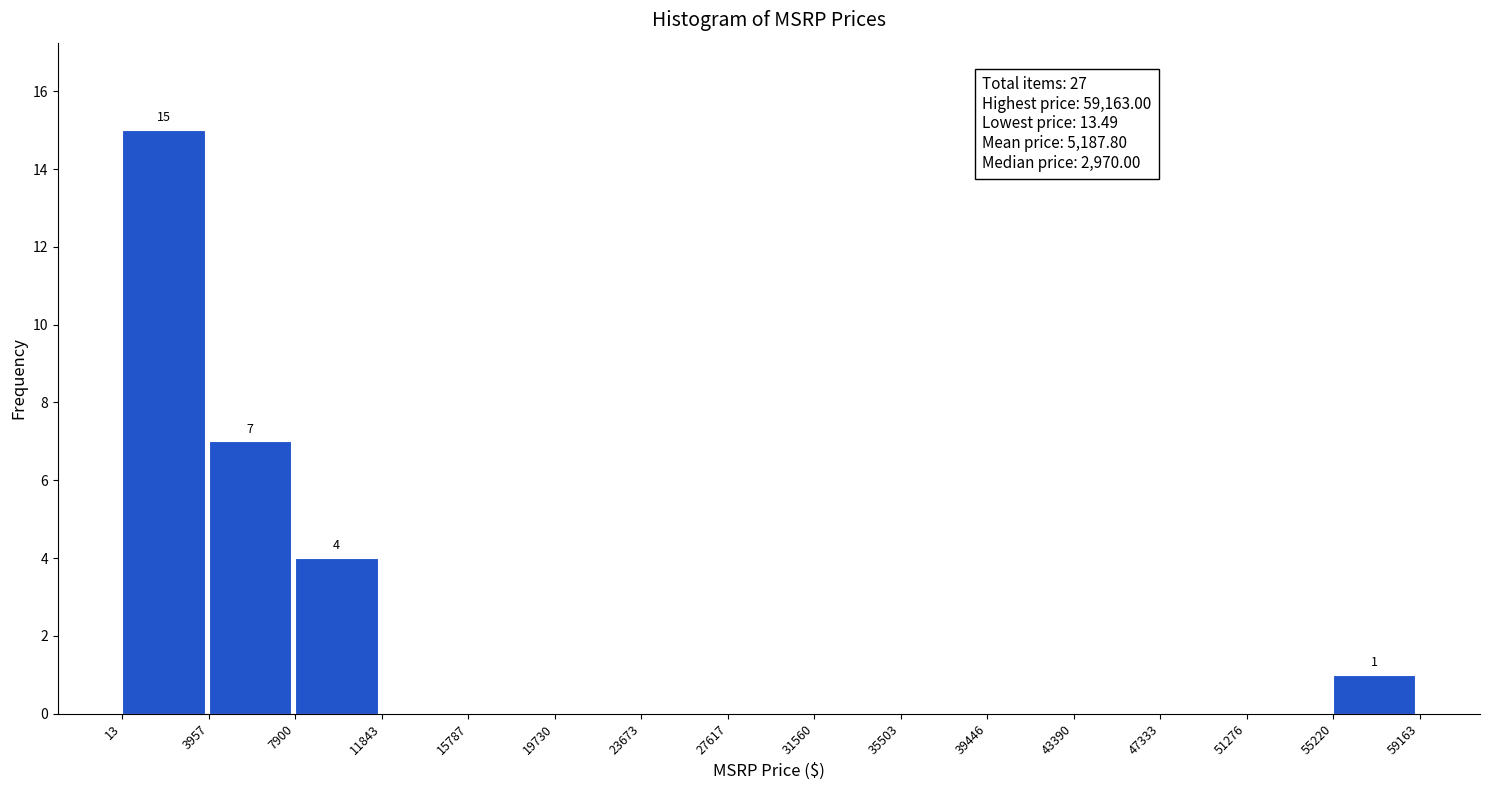

Over which range of the x-axis is the bar tallest?

13 to 3957